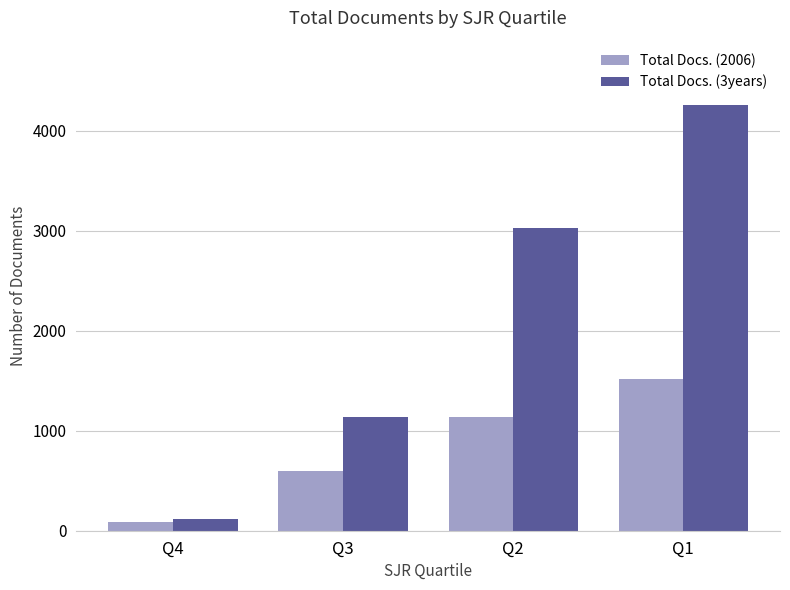

How many series are shown in this chart?

2